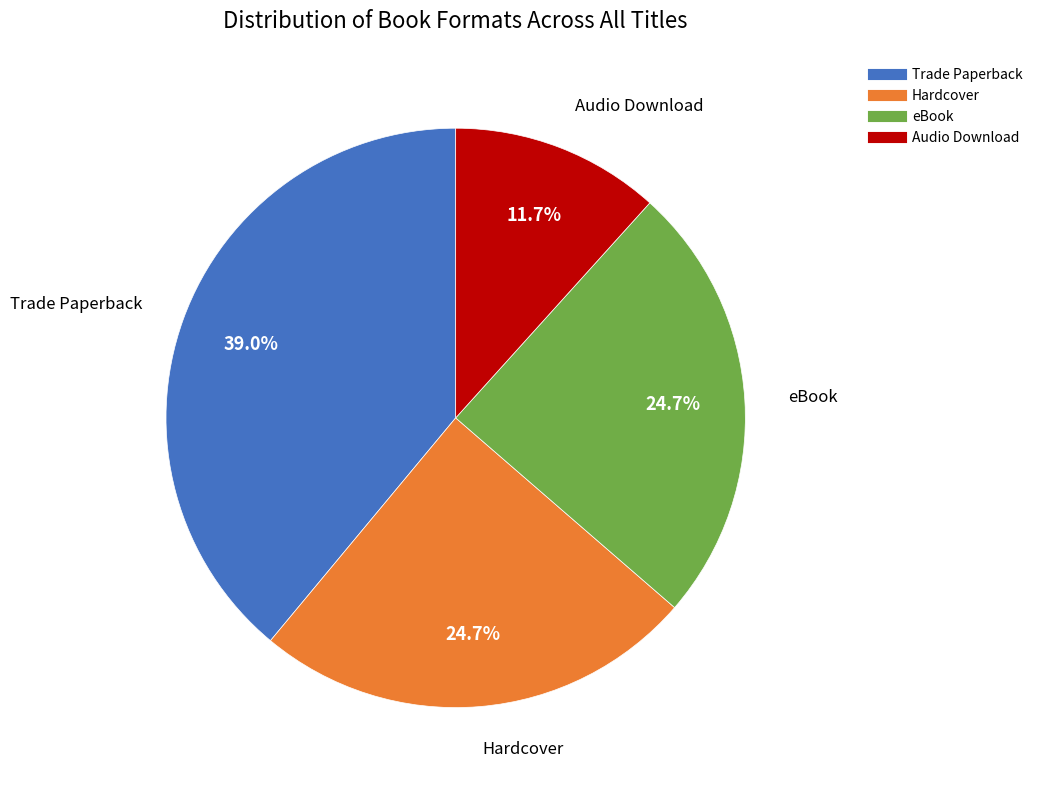

Combined, do Trade Paperback and eBook account for over 50%?

Yes